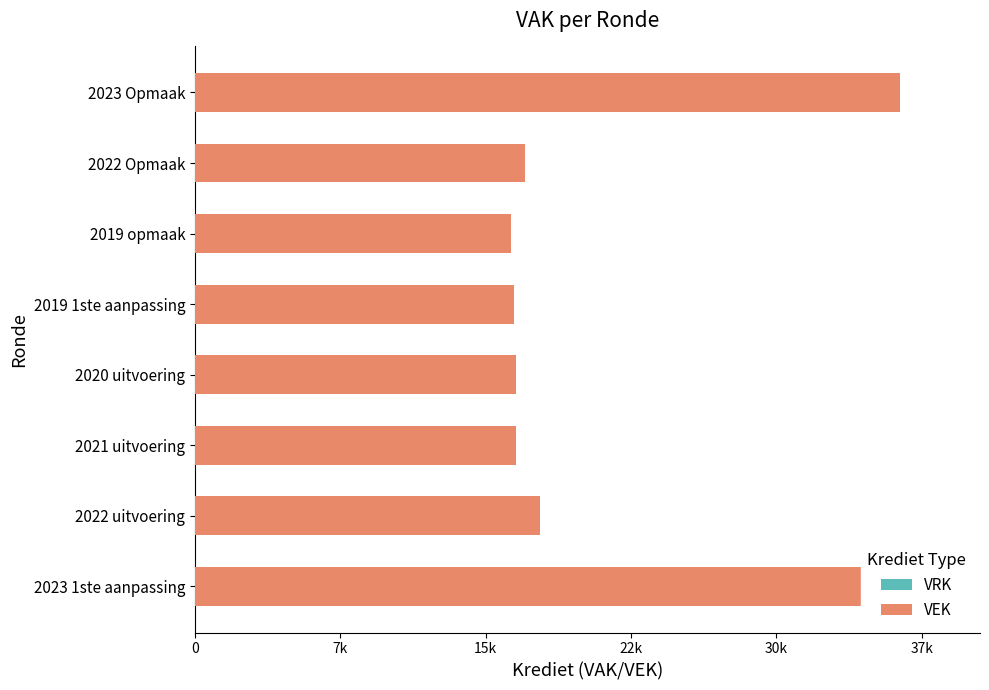

How many series are shown in this chart?

2